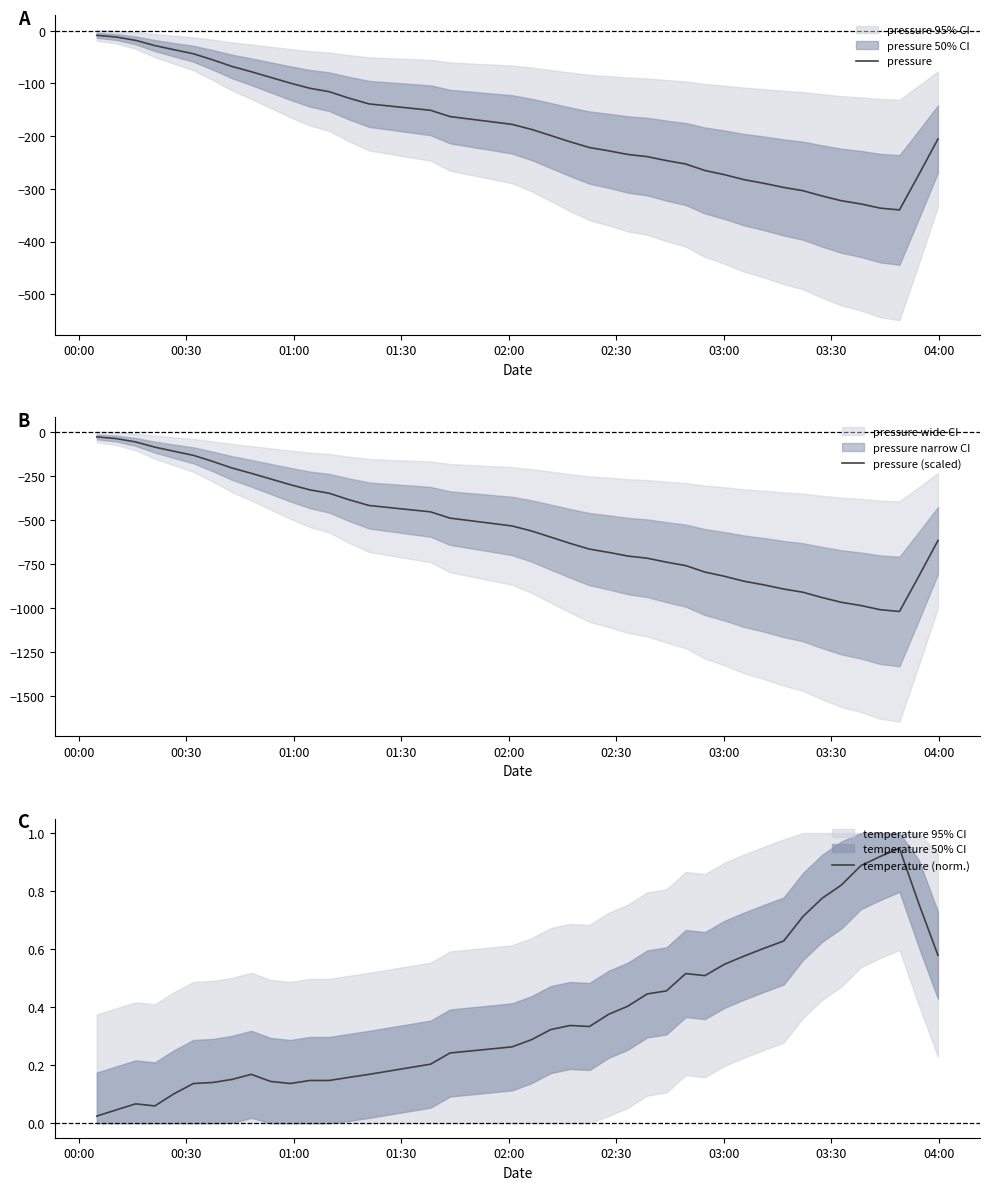

How many lines are shown in the chart?

3